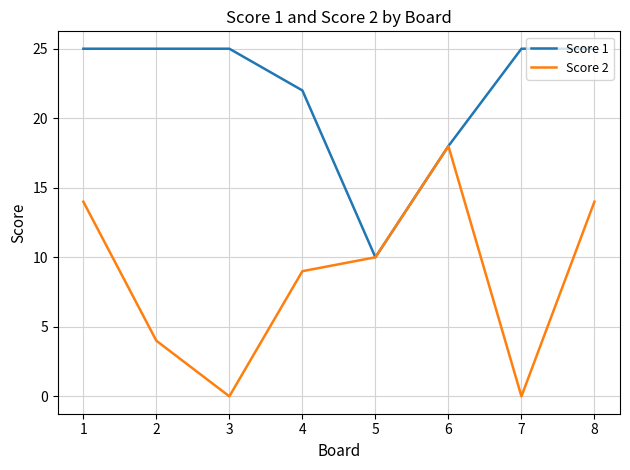

What is the maximum value for Score 1?

25